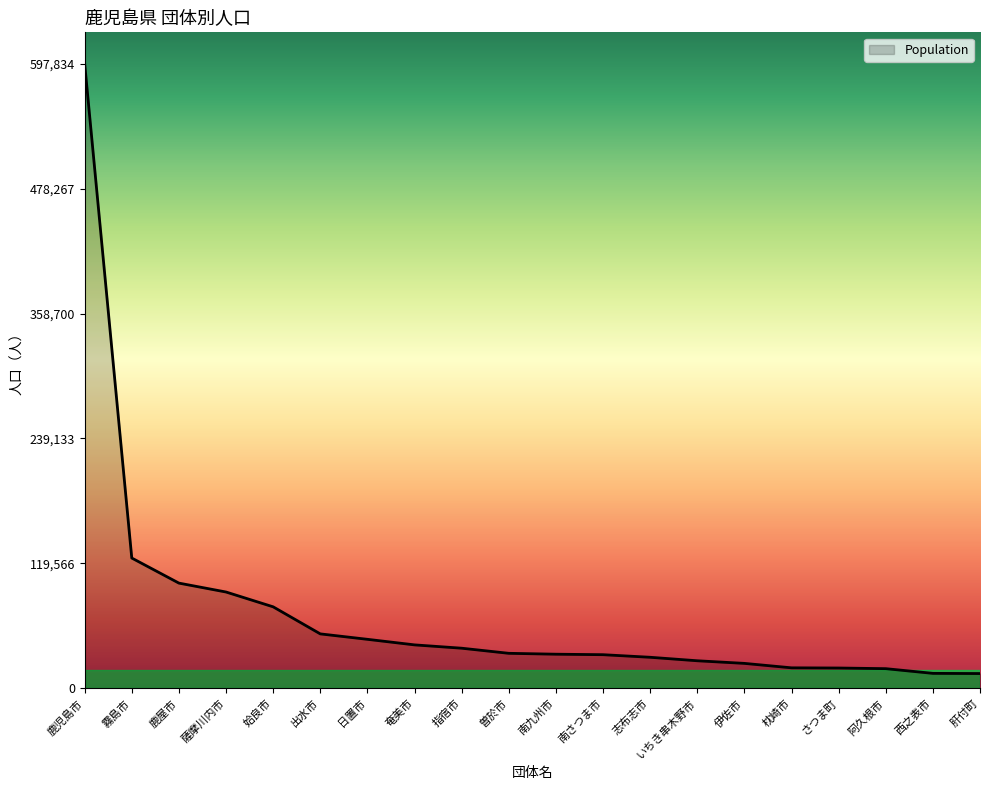

Which label corresponds to the largest value in the chart?

鹿児島市